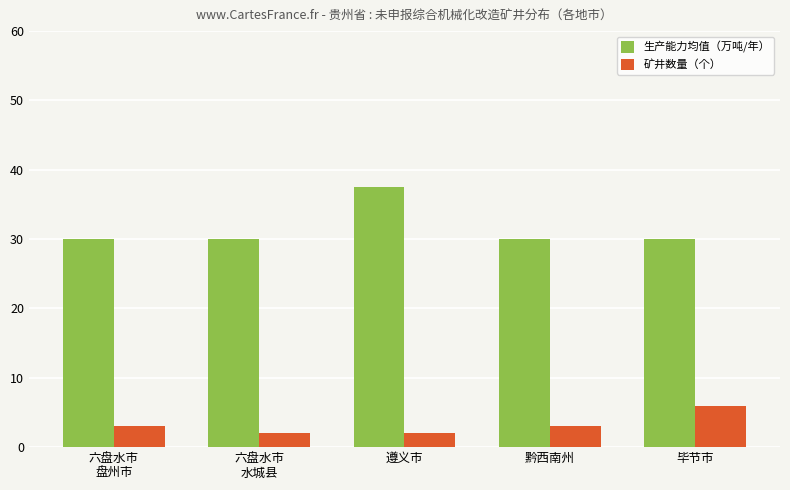

What is the difference between the highest and lowest values at 毕节市?

24.0